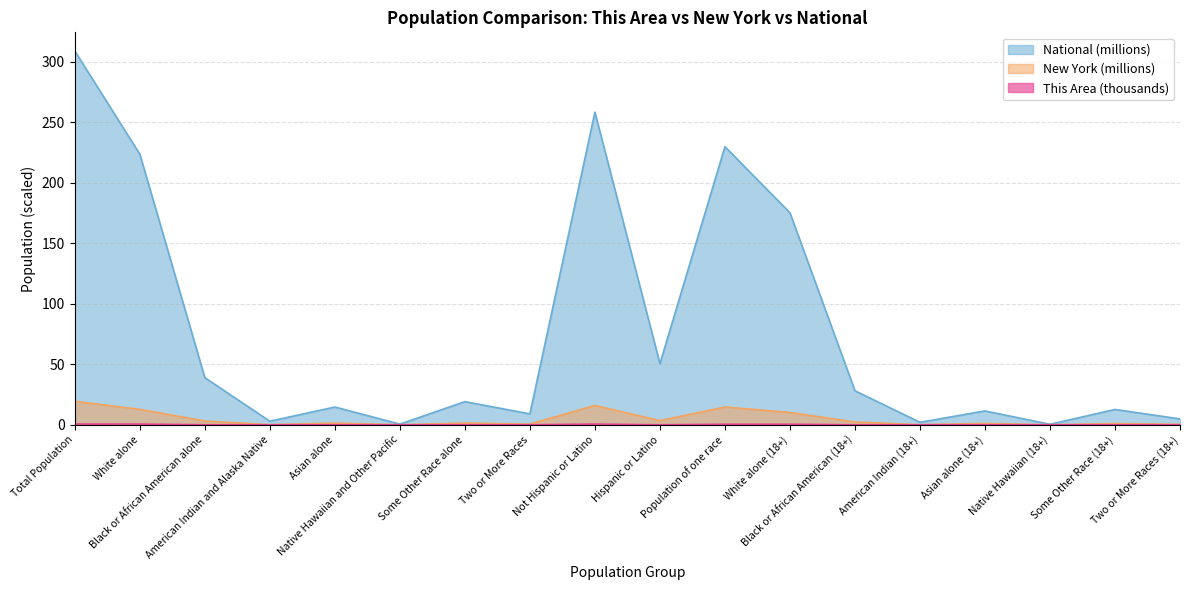

What is the sum of the New York values at Population of one race and Native Hawaiian (18+)?

14.7